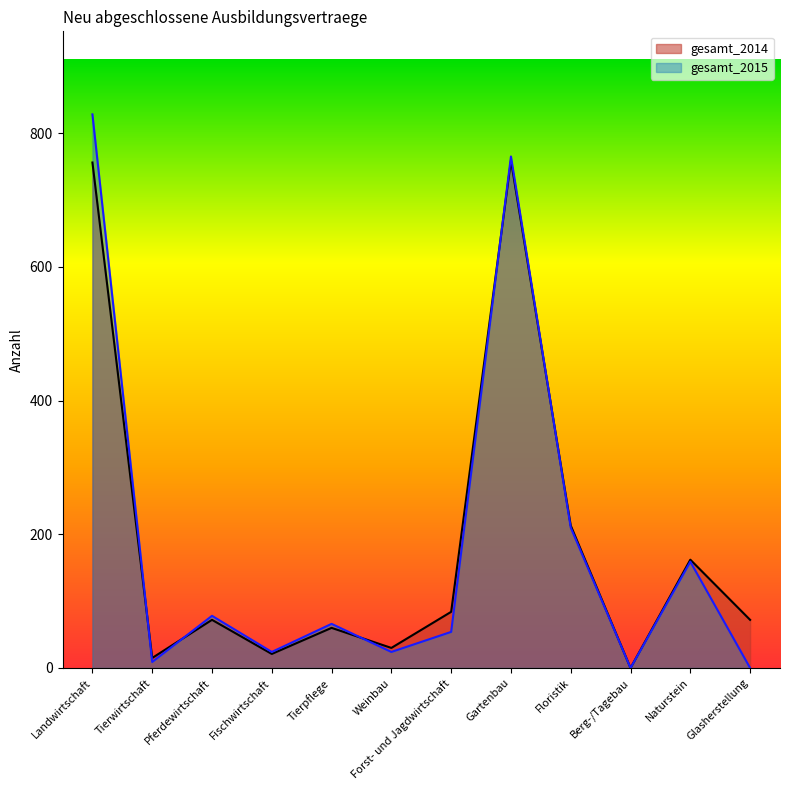

Where do gesamt_2014 and gesamt_2015 first cross each other?

Landwirtschaft and Tierwirtschaft